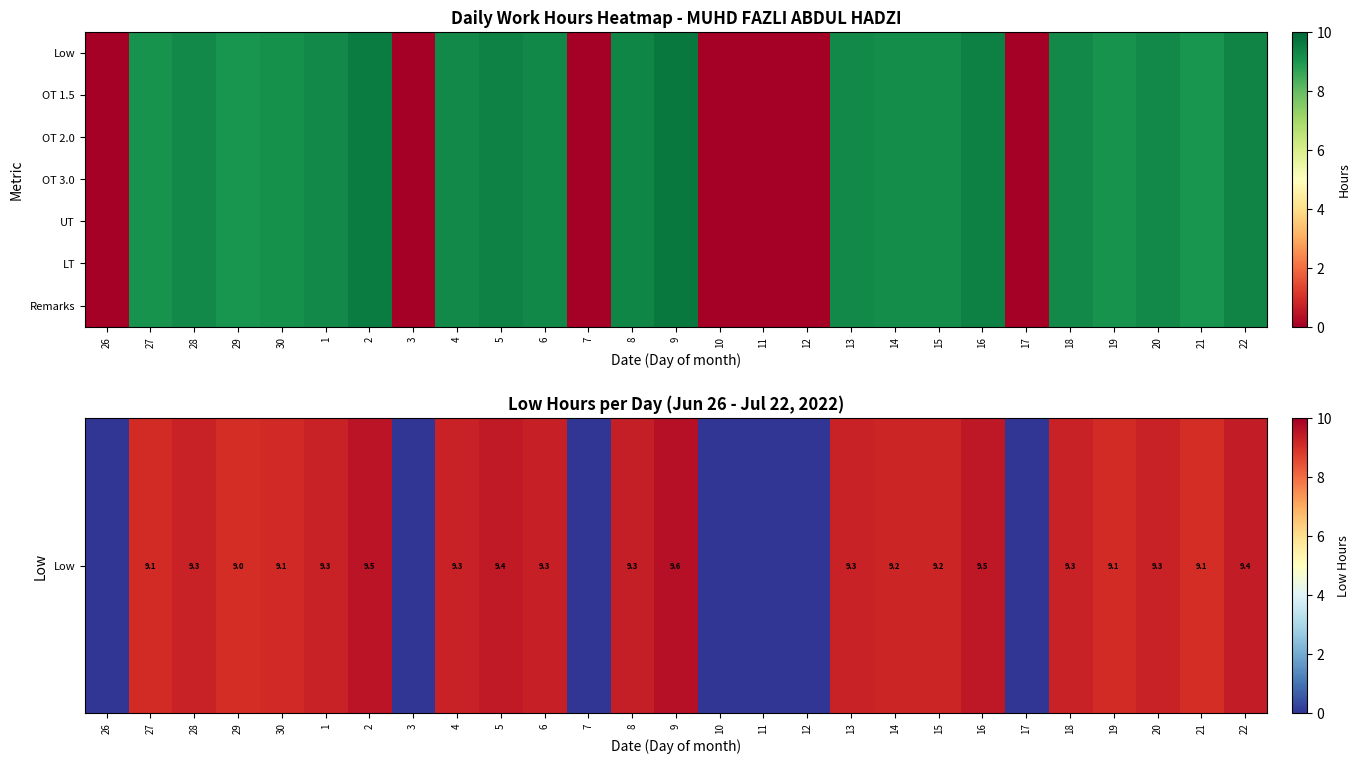

At how many categories does at least one series exceed 1?

20